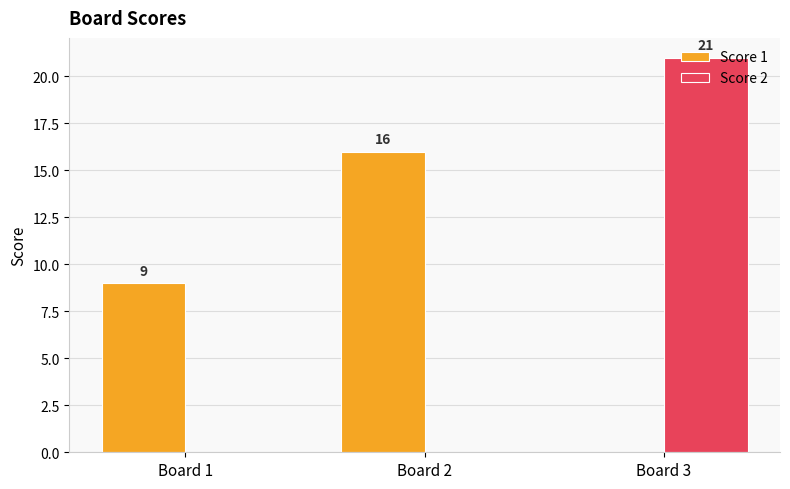

How many distinct data groups are displayed?

2